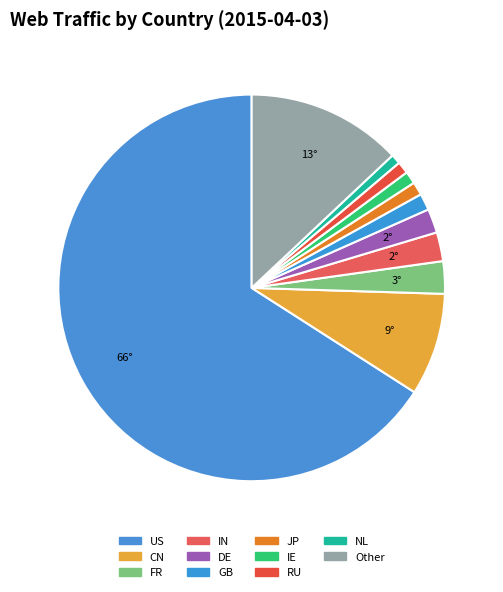

What is the smallest slice in the pie chart?

NL